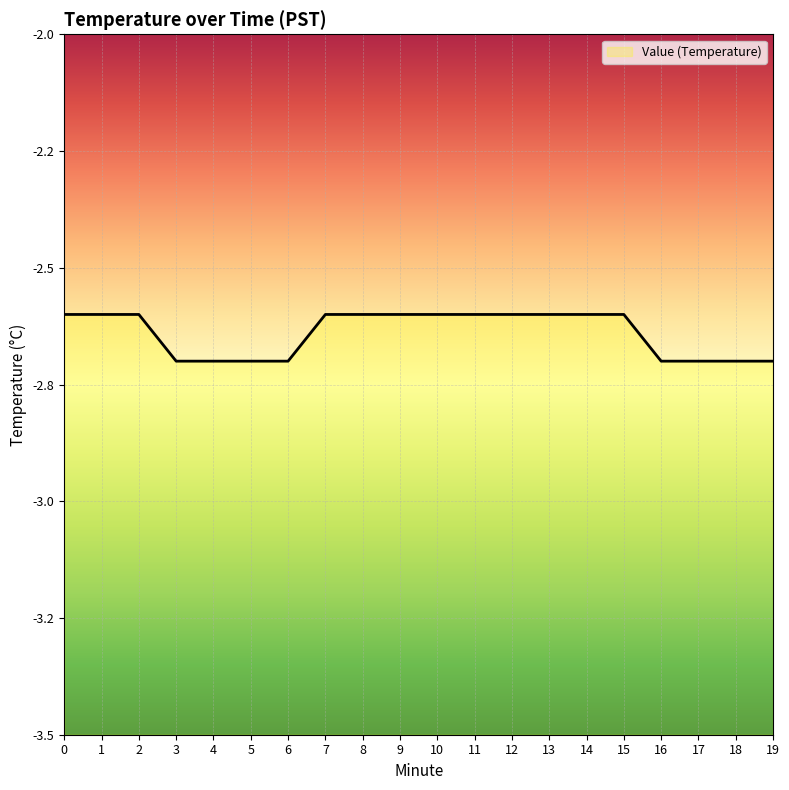

What is the value of the 9th point from the left?

-2.6